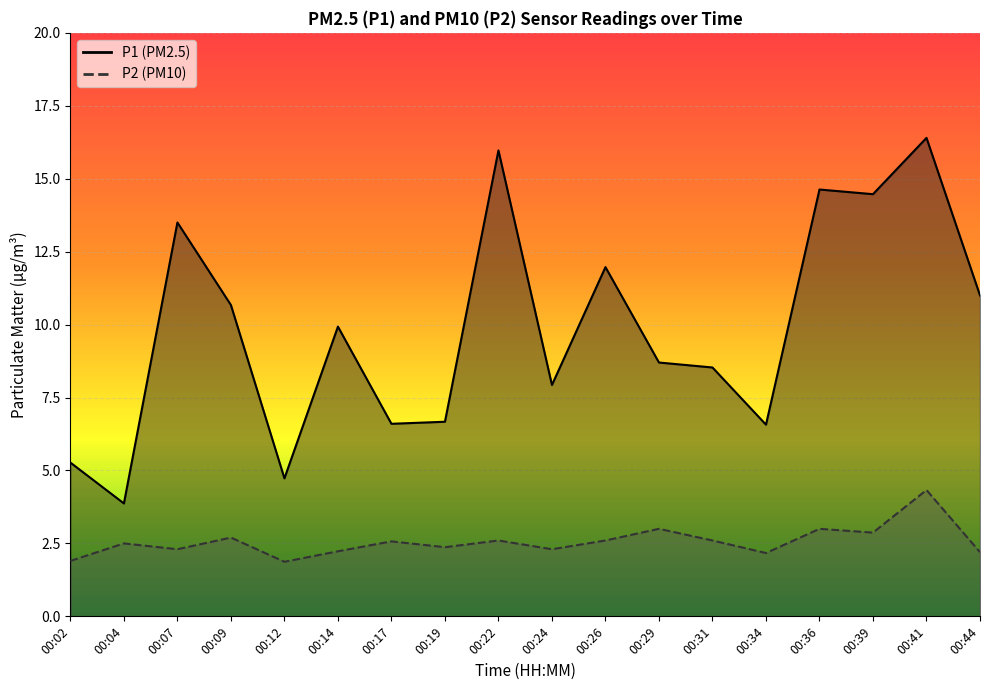

At how many categories does at least one series exceed 6?

15